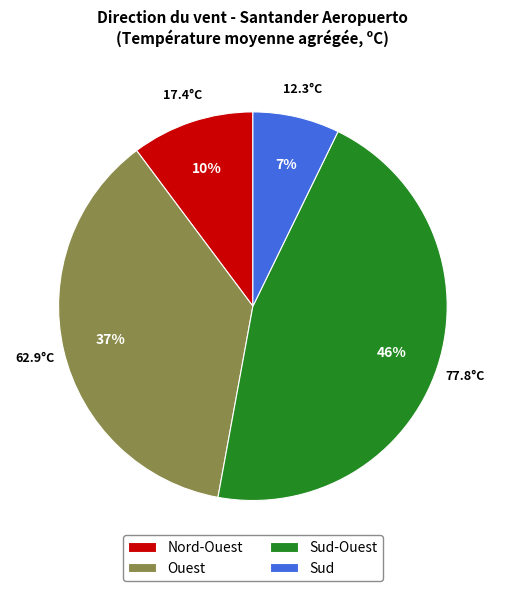

Which slice is the smallest?

Sud